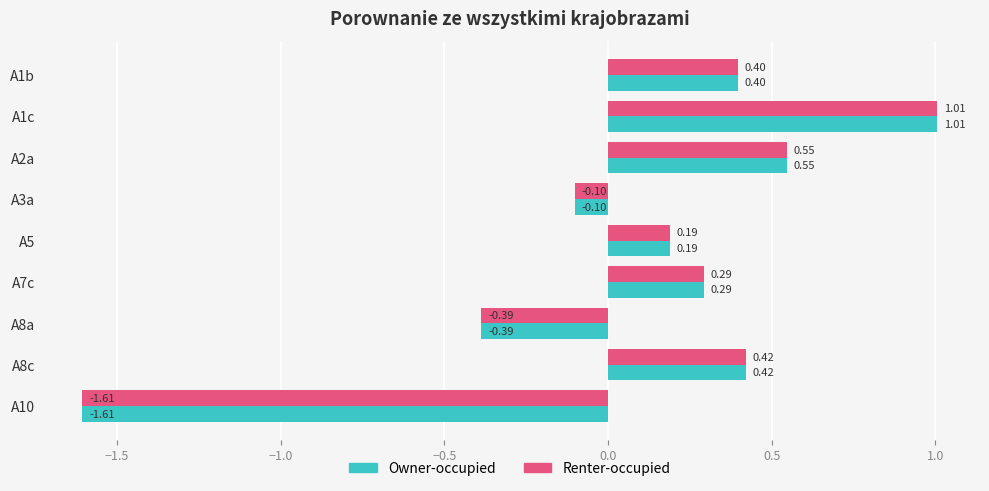

What is the sum of the Renter-occupied values at A8a and A1c?

0.6